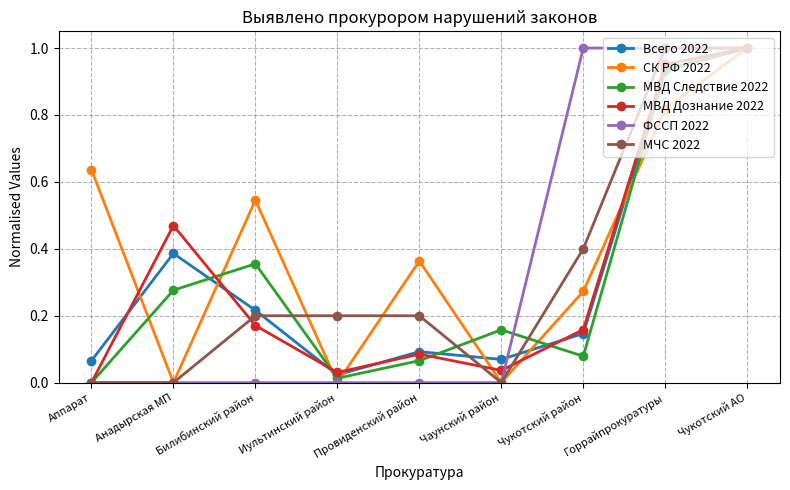

Which series changed the most between Провиденский район and Чаунский район?

СК РФ 2022